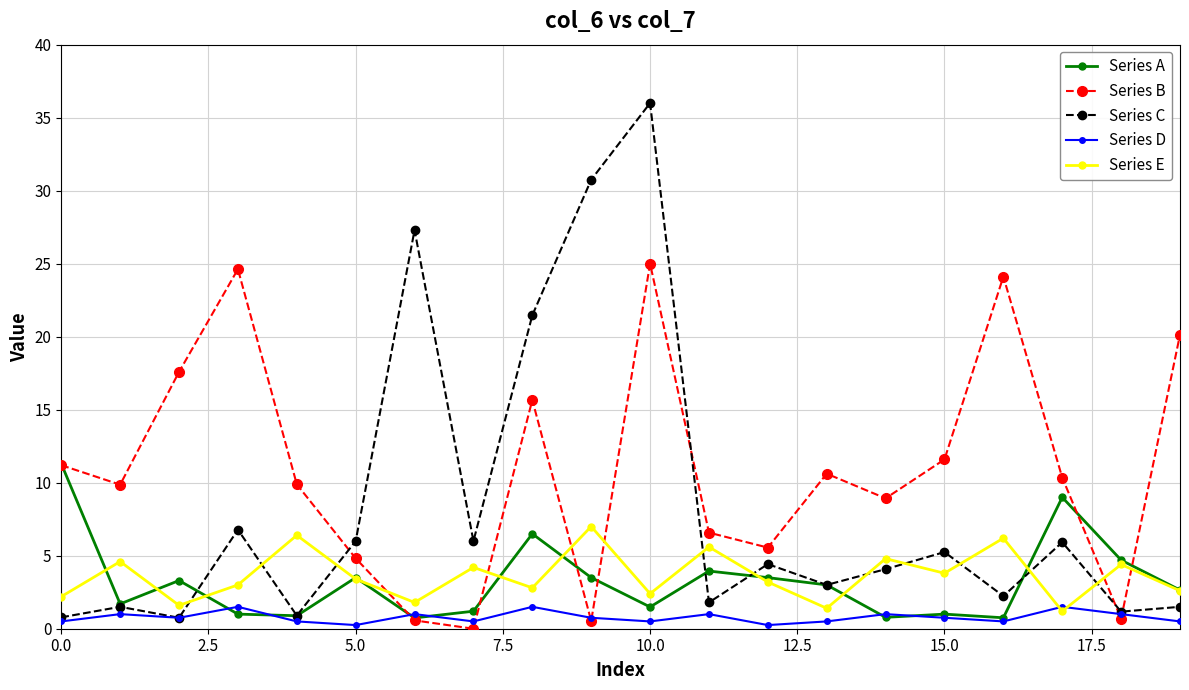

What is the highest value of the Series E series?

7.0